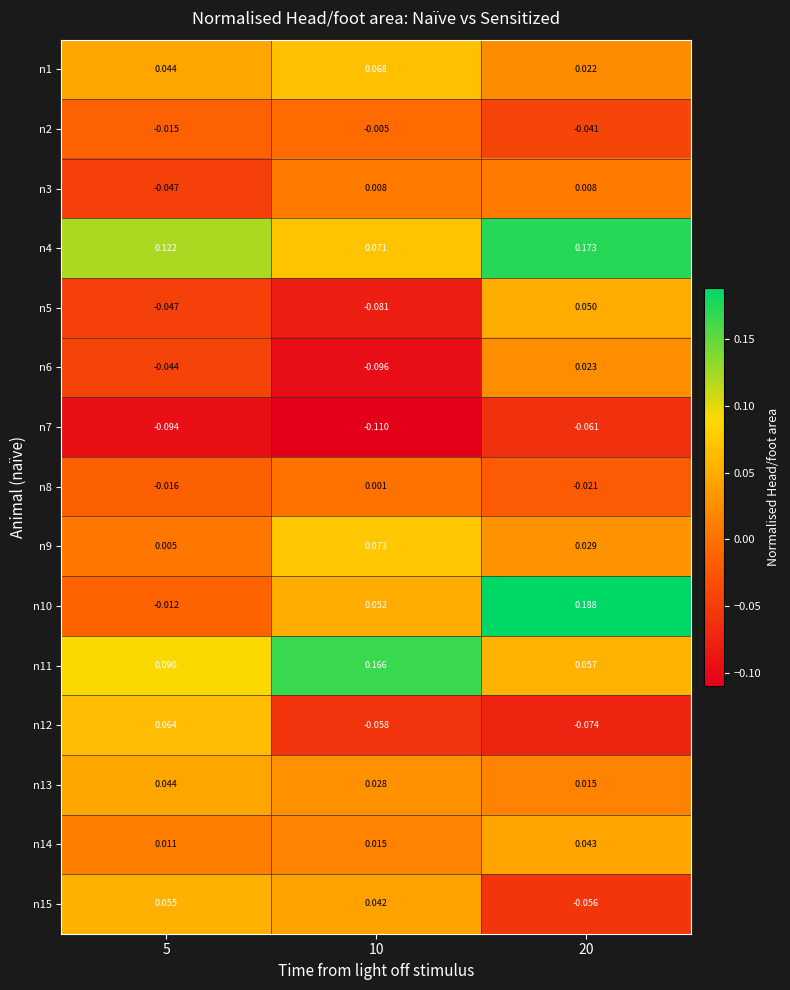

Is the value of n8 at 20 greater than the value of n4 at 20?

No